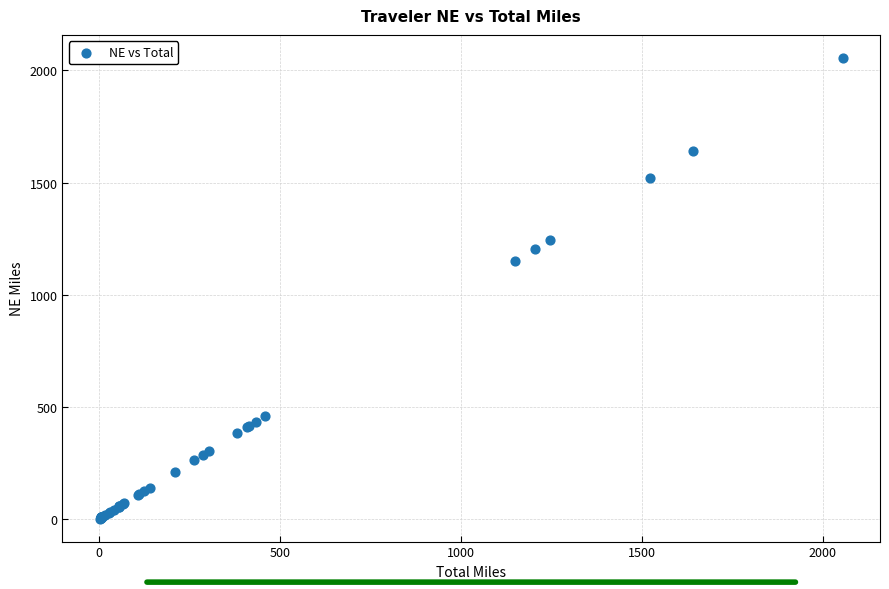

What Y value in the scatter plot is closest to 1028?

1150.7